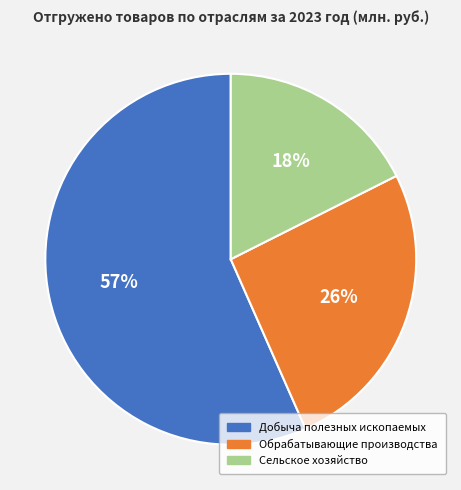

To the nearest percent, what is the difference between the largest and smallest slice percentages?

39%